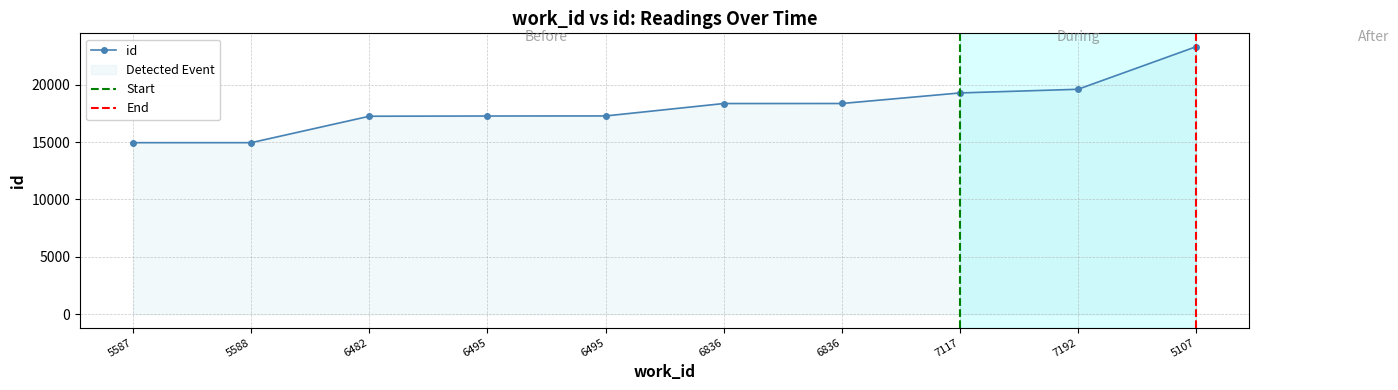

Reading left to right, what are all the values shown in this chart?

5587=14944	5588=14945	6482=17248	6495=17267	6495=17273	6836=18354	6836=18357	7117=19277	7192=19596	5107=23303